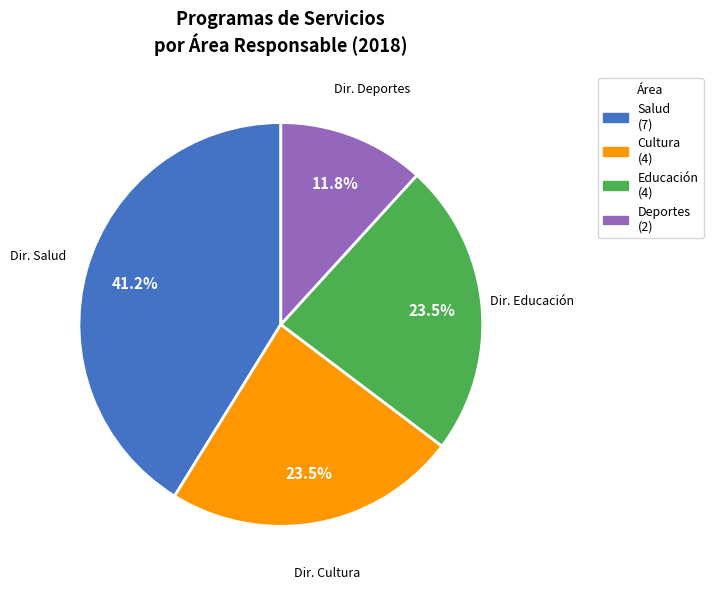

Is there any slice that represents more than half of the pie?

No